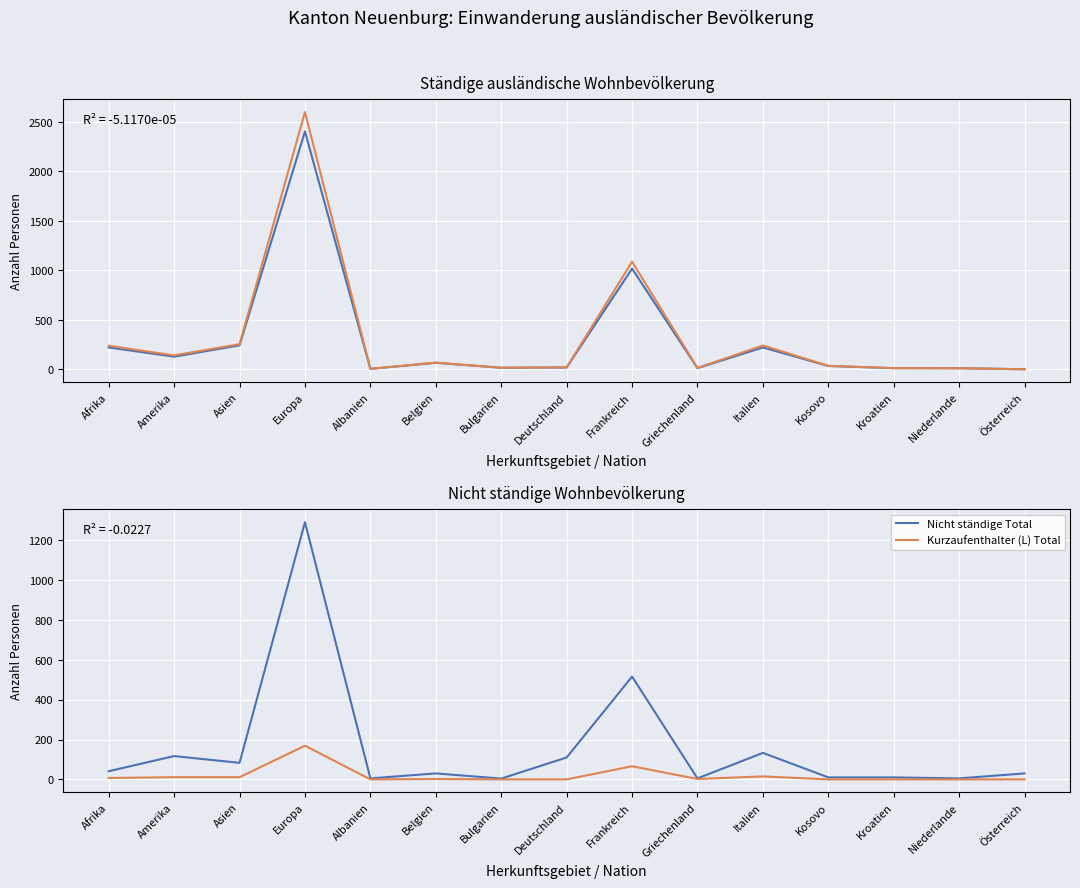

What is the difference between the Nicht ständige Total values at Afrika and Bulgarien?

37